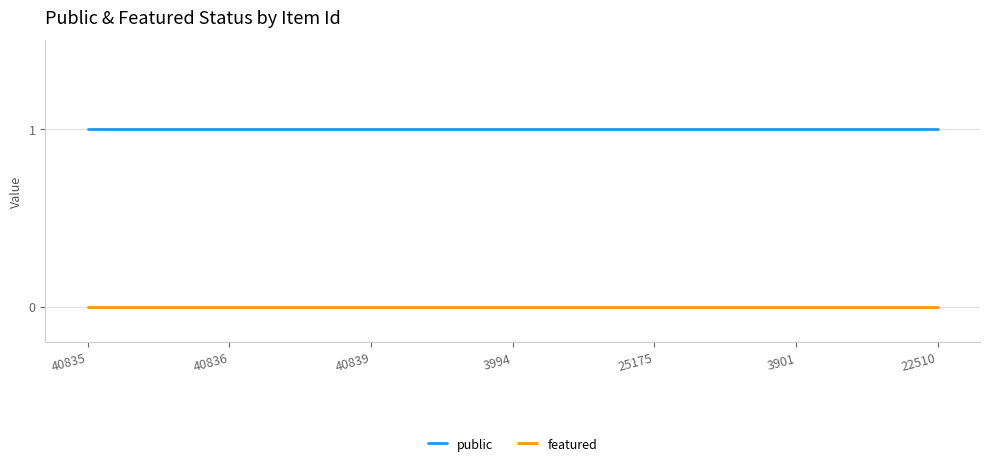

Does the chart have visible grid lines?

Yes